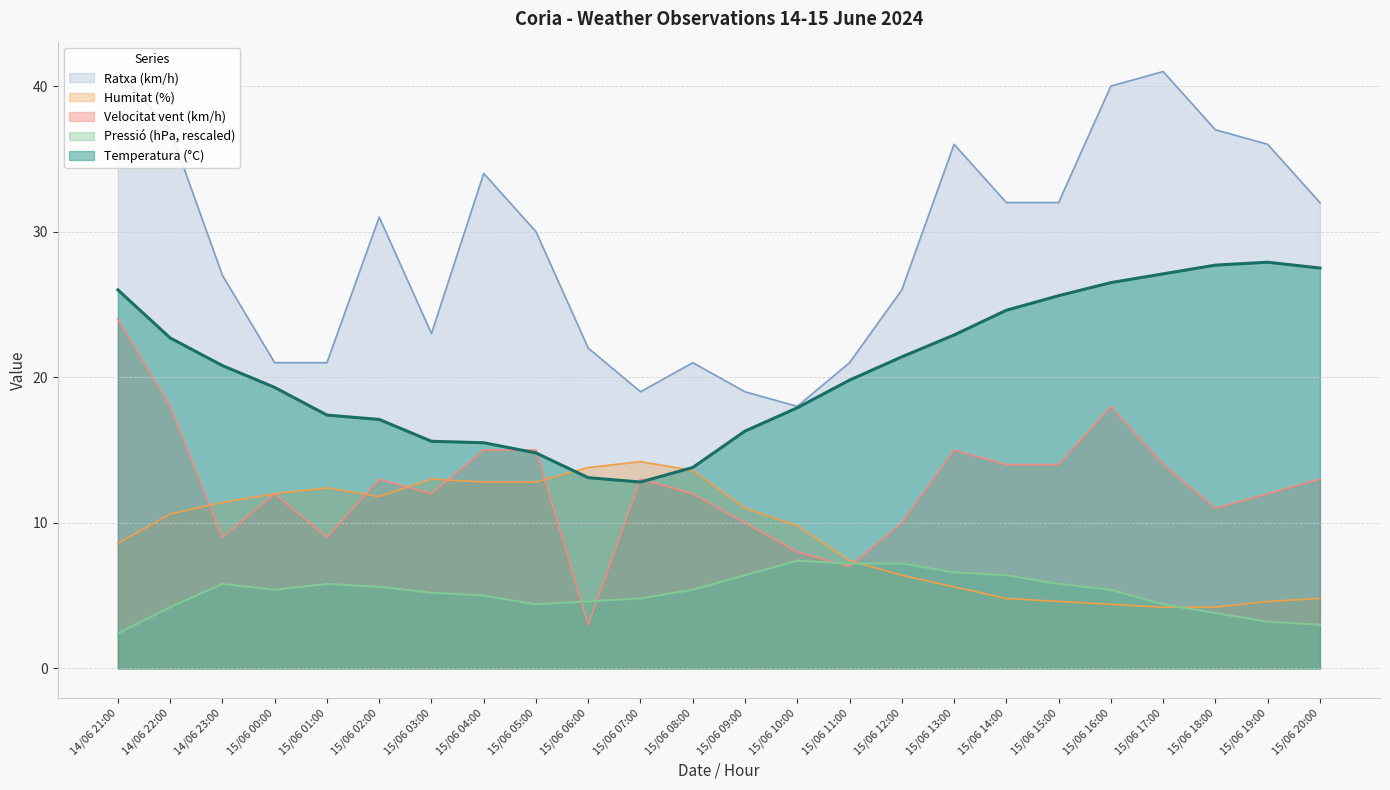

True or false: Pressió (hPa) has a value of 3.1 at 15/06 11:00.

False